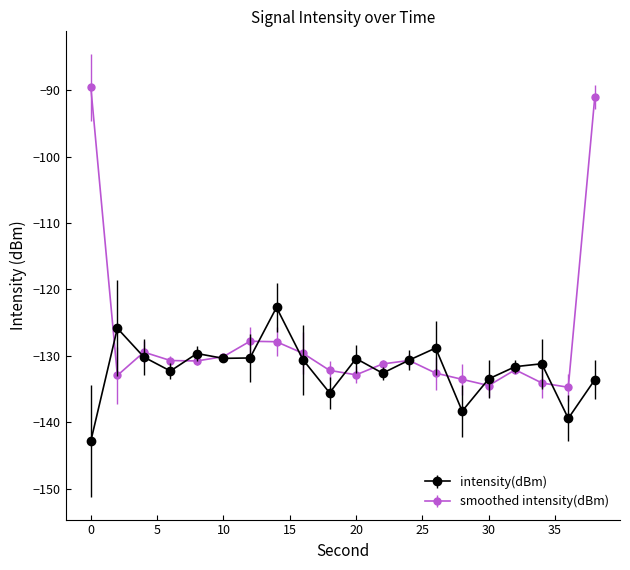

What is the value of the intensity(dBm) point at the 11th from the left?

-130.4